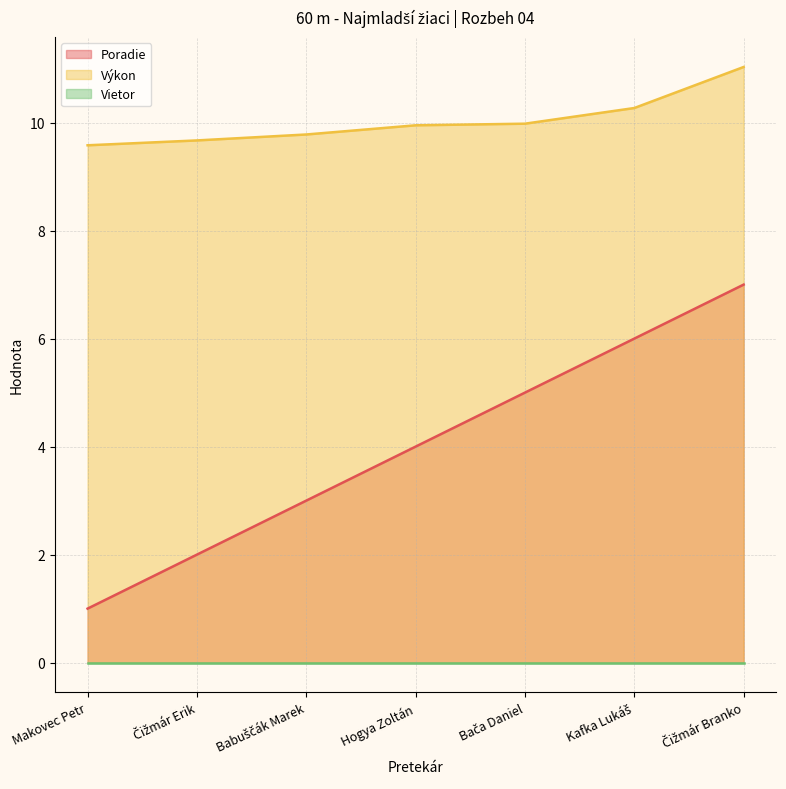

Is the value of Poradie at Hogya Zoltán greater than the value of Výkon at Makovec Petr?

No